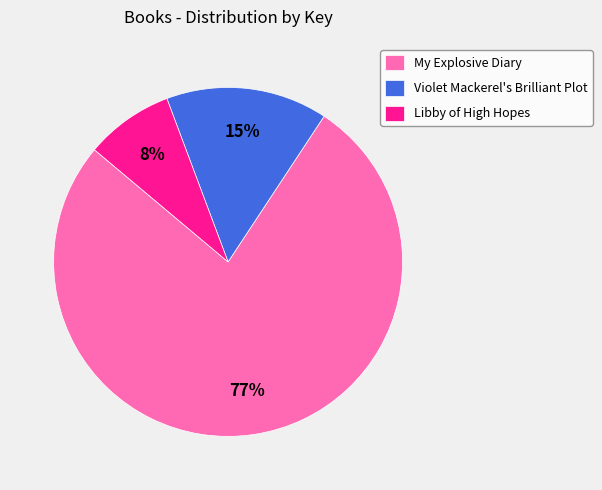

To the nearest percent, what percentage of the pie is Libby of High Hopes?

8%